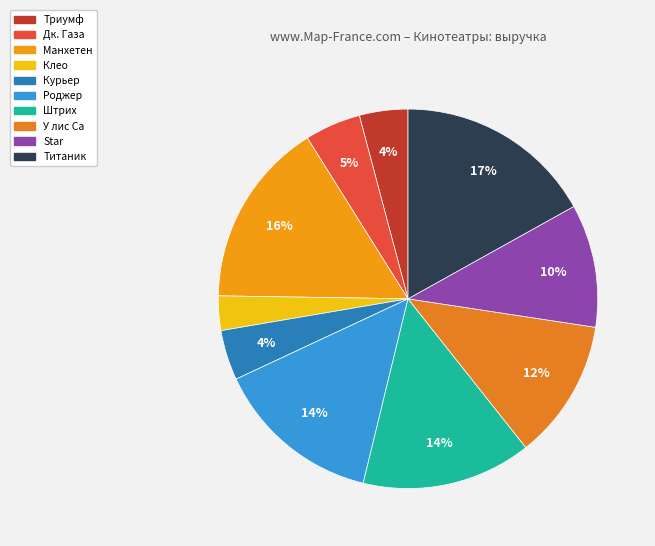

To the nearest percent, what is the difference between the largest and smallest slice percentages?

14%